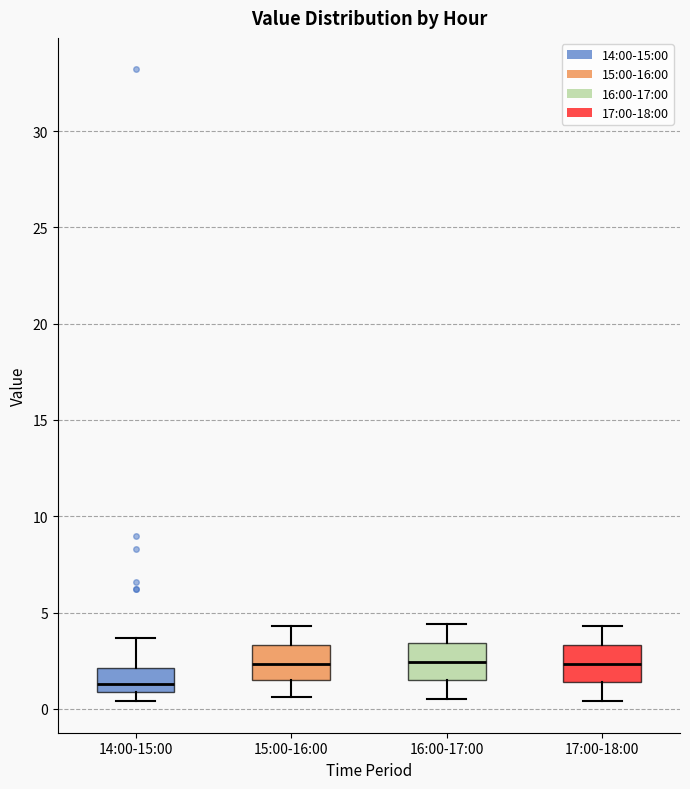

Which box's median line is the lowest?

14:00-15:00